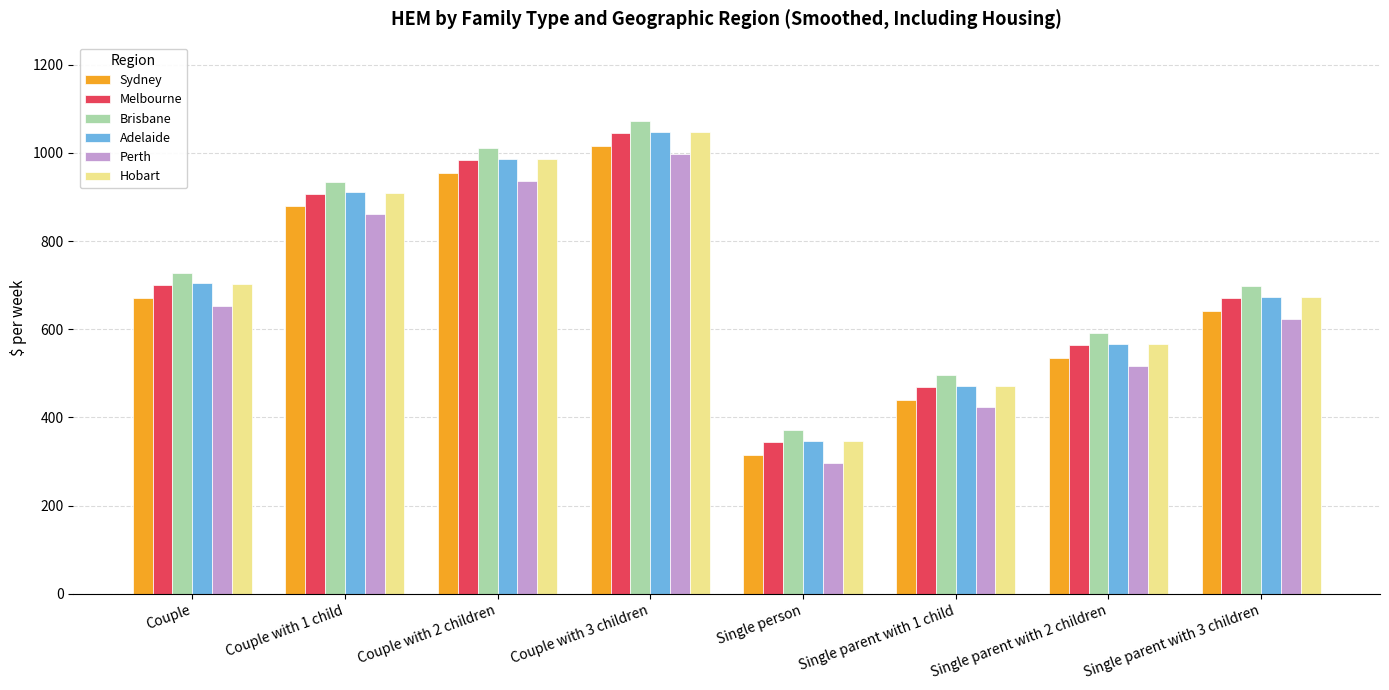

The value of Adelaide at Couple is 703.6. True or false?

True